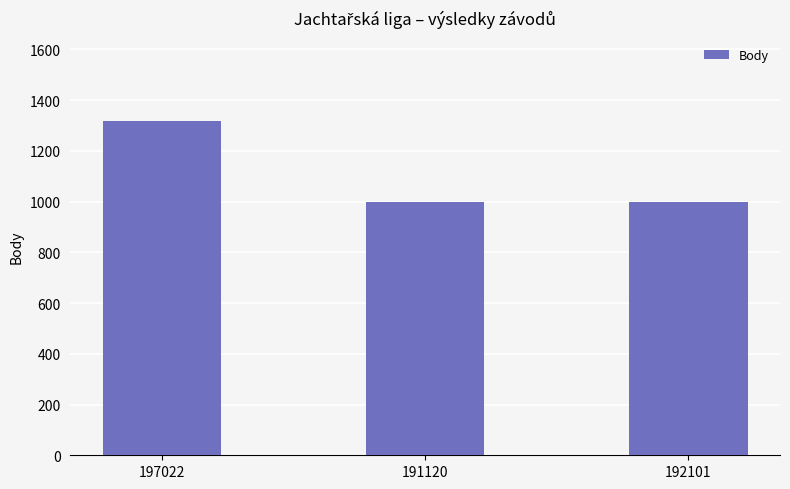

Count the values in the range 997 to 1317.

3